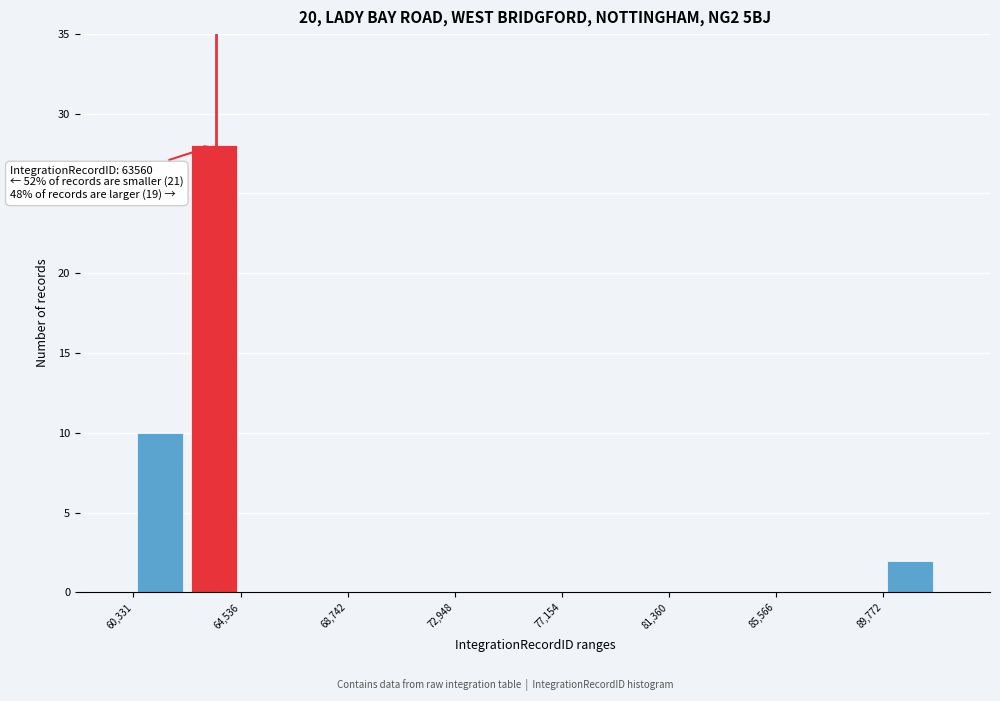

Over which range of the x-axis is the bar tallest?

62500 to 64500